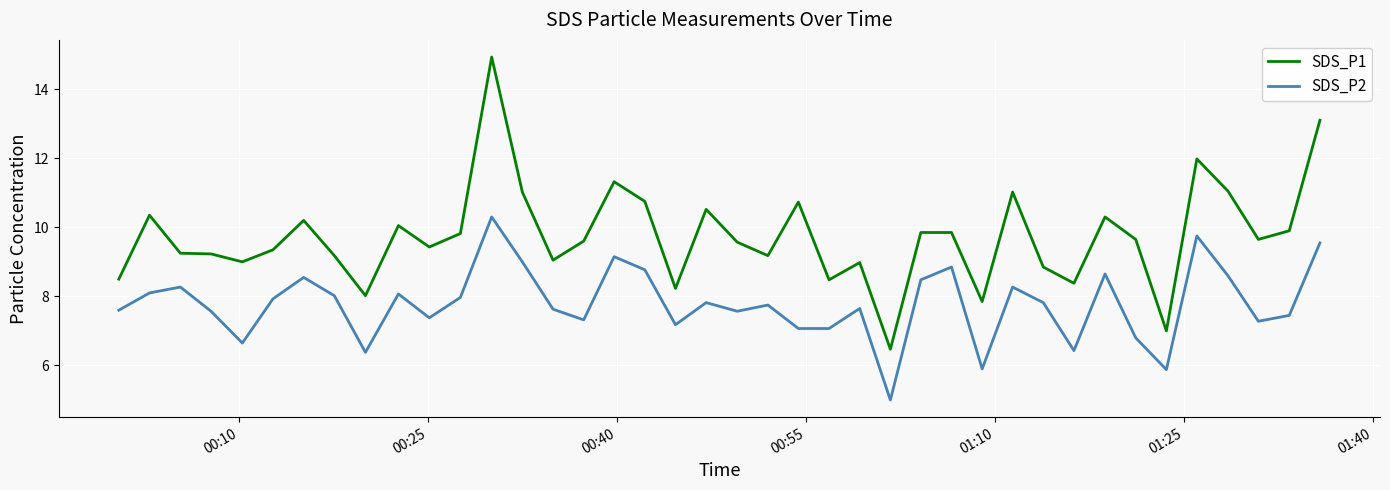

True or false: SDS_P1 and SDS_P2 intersect in this chart.

False